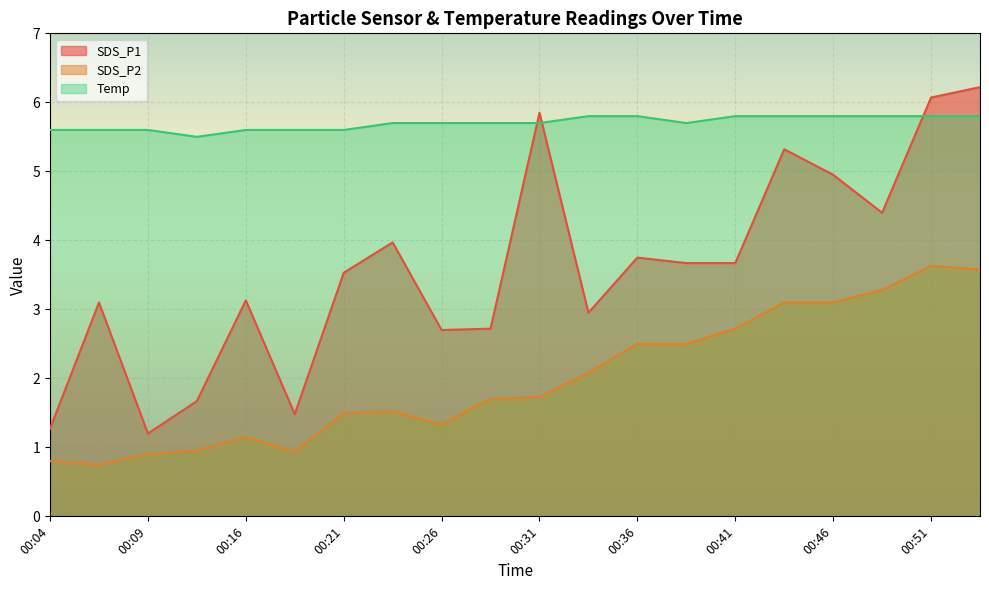

What is the minimum value shown in the chart?

0.8